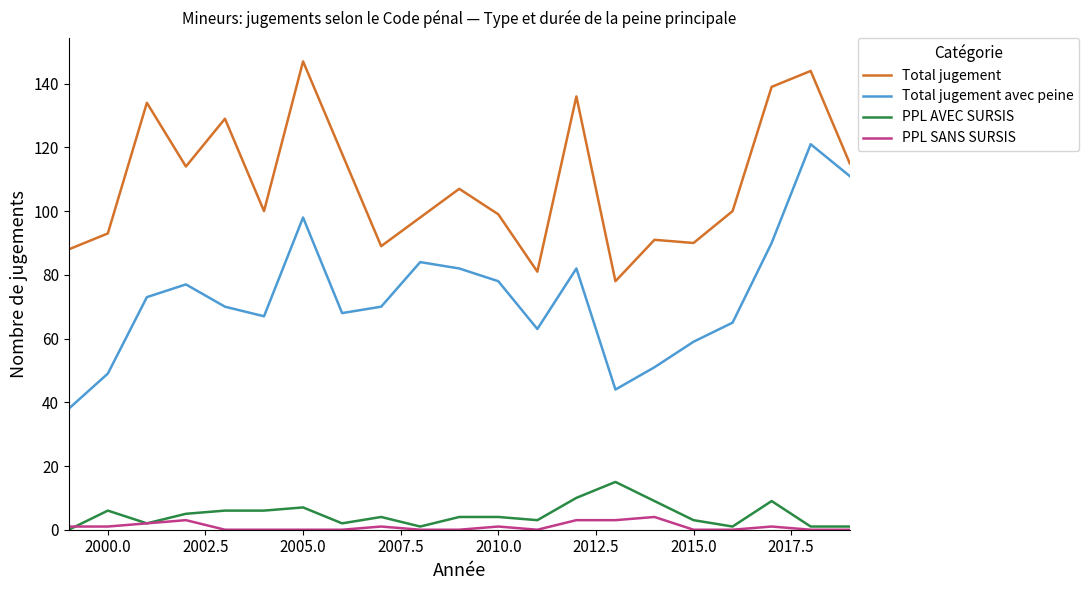

True or false: Total jugement avec peine and Total jugement intersect in this chart.

False